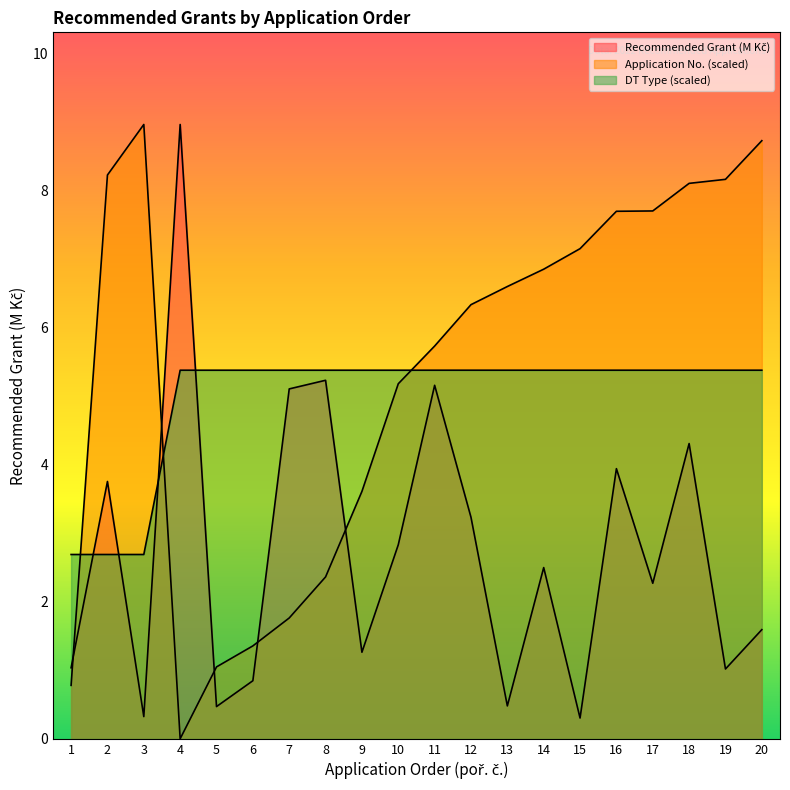

List the series in order of their peak value, lowest first.

DT Type, Recommended Grant (M Kč), Application No. (scaled)